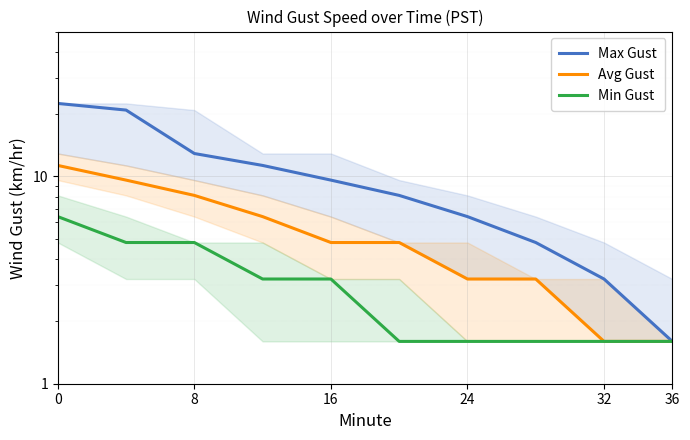

True or false: Min Gust and Max Gust intersect in this chart.

False